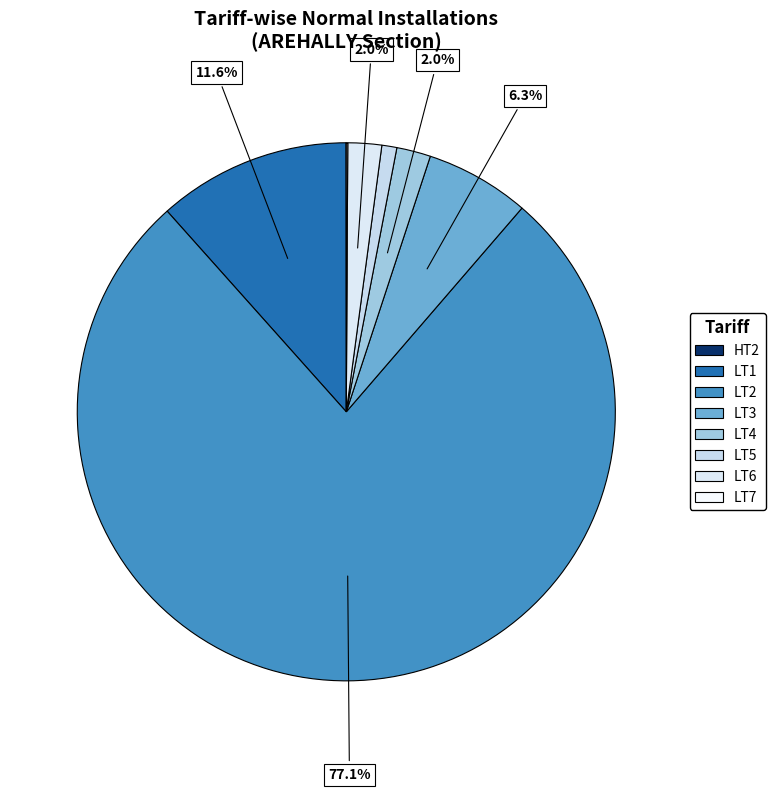

To the nearest percent, what is the average slice percentage?

12%